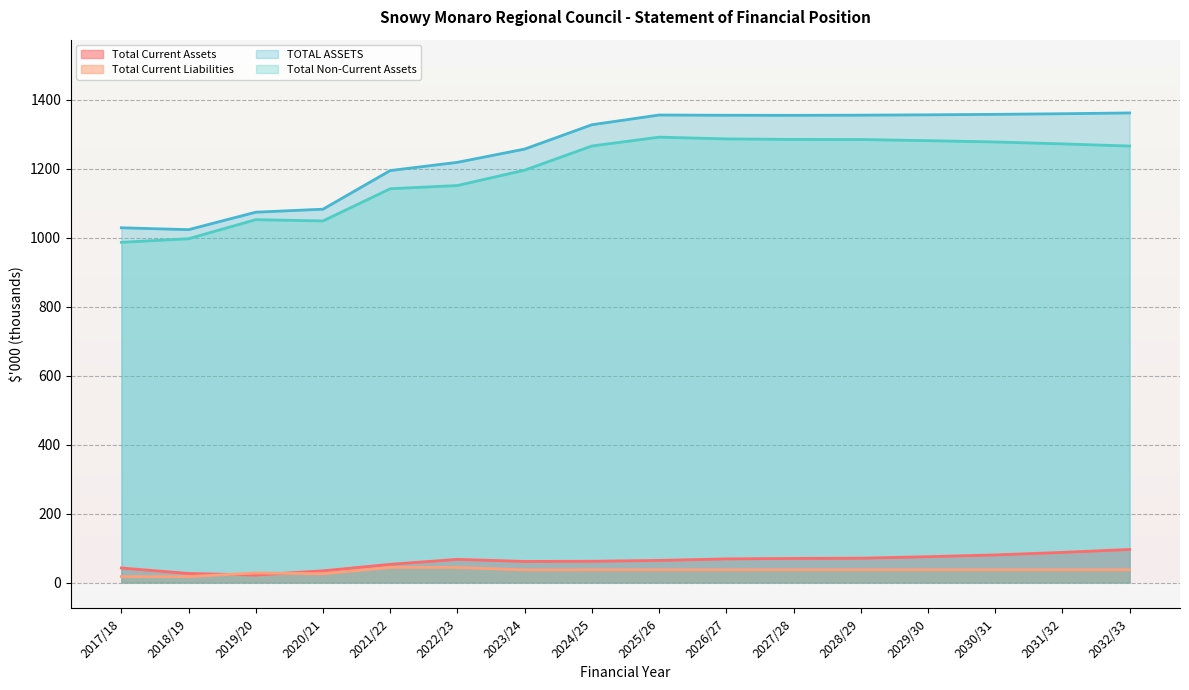

What is the label of the 5th point from the left?

2021/22